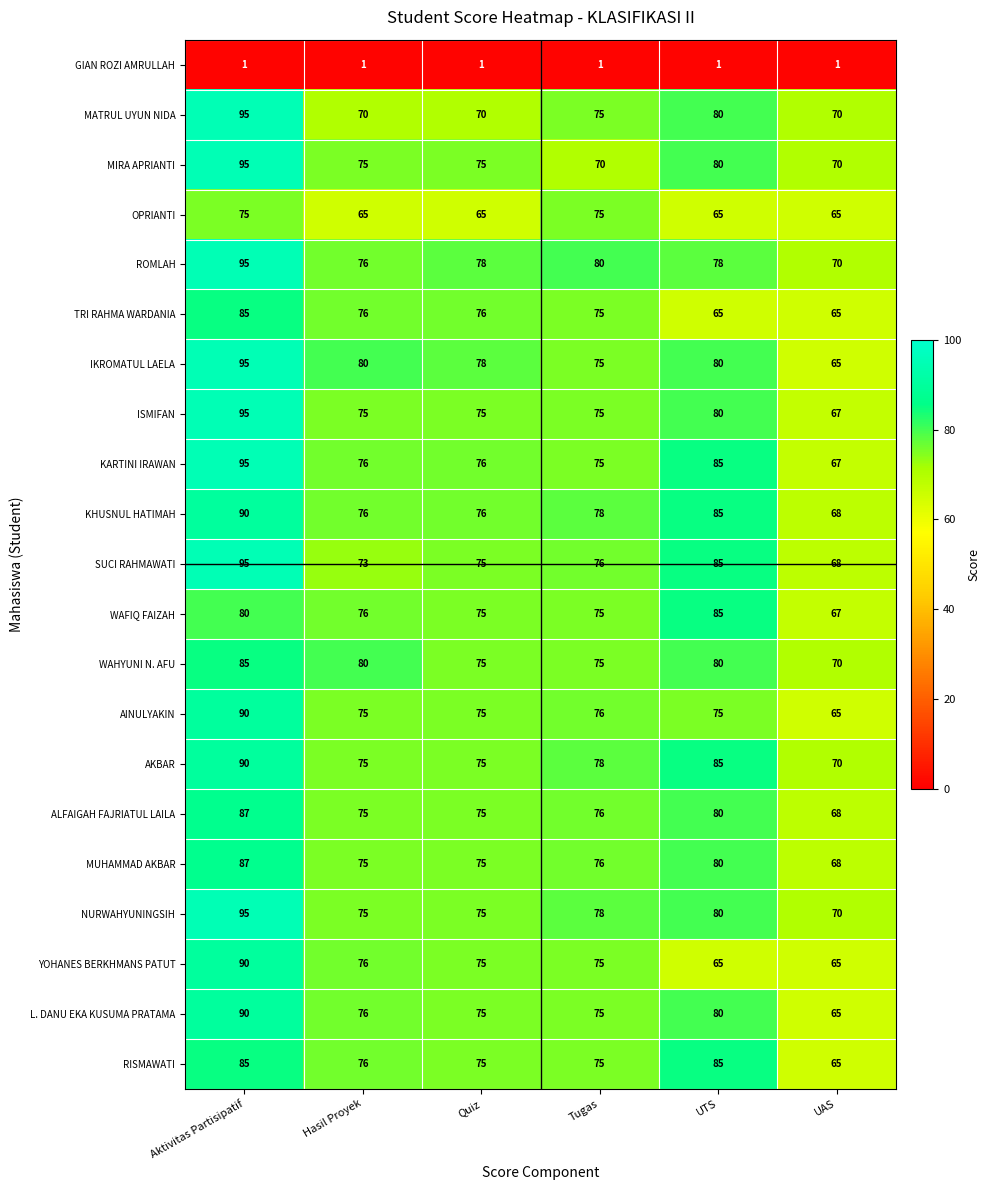

The value of MATRUL UYUN NIDA at UAS is 17. True or false?

False